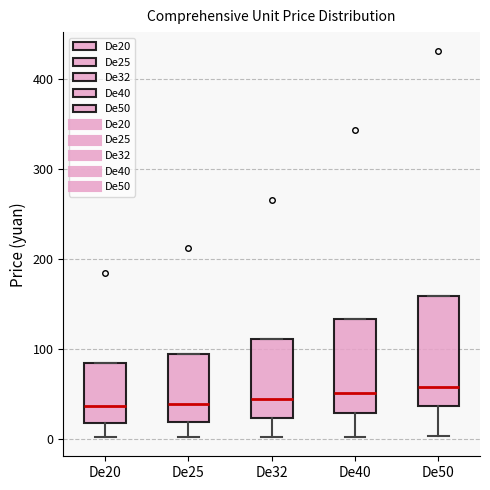

Which box is the tallest, from its lower edge to its upper edge?

De50